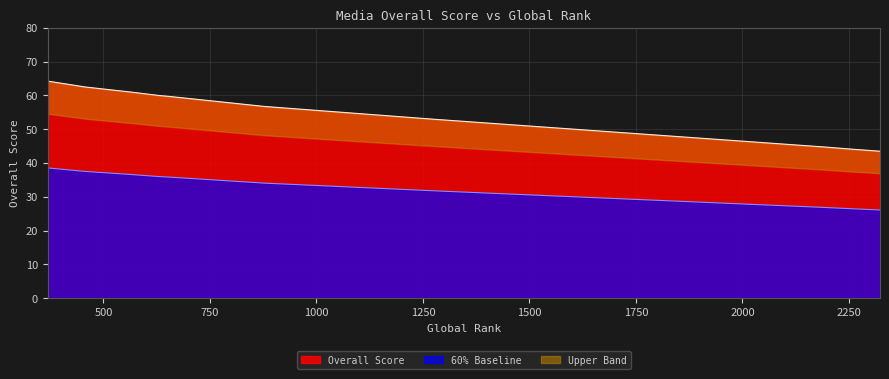

Is it true that the value at The Malaysian Reserve TMR is 25.1?

False